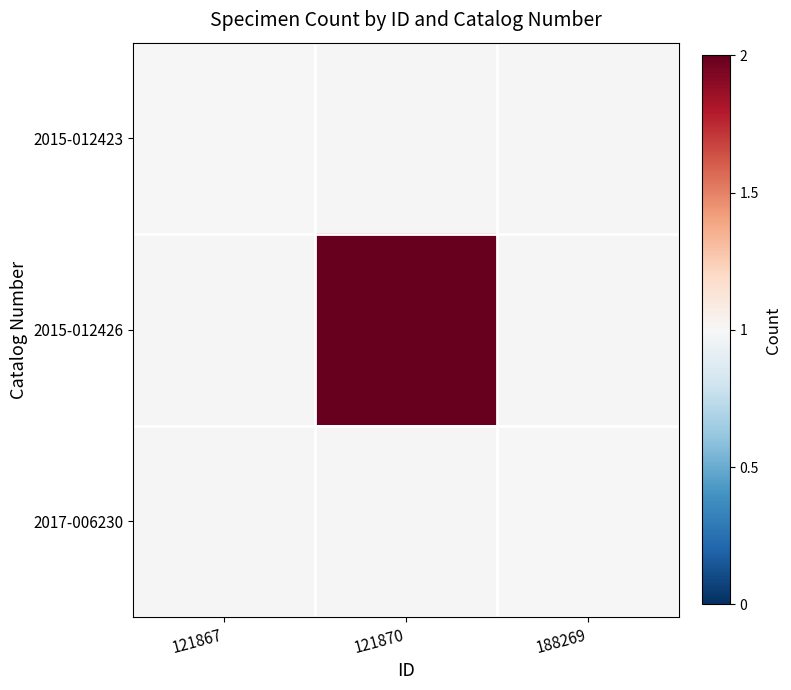

How many values in 2017-006230 are above zero?

1